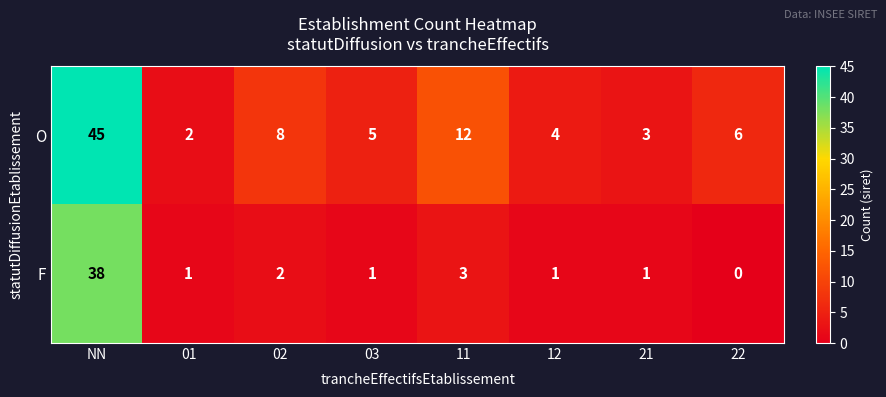

Reading left to right, what are all the values shown in this chart?

O: NN=45	01=2	02=8	03=5	11=12	12=4	21=3	22=6
F: NN=38	01=1	02=2	03=1	11=3	12=1	21=1	22=0